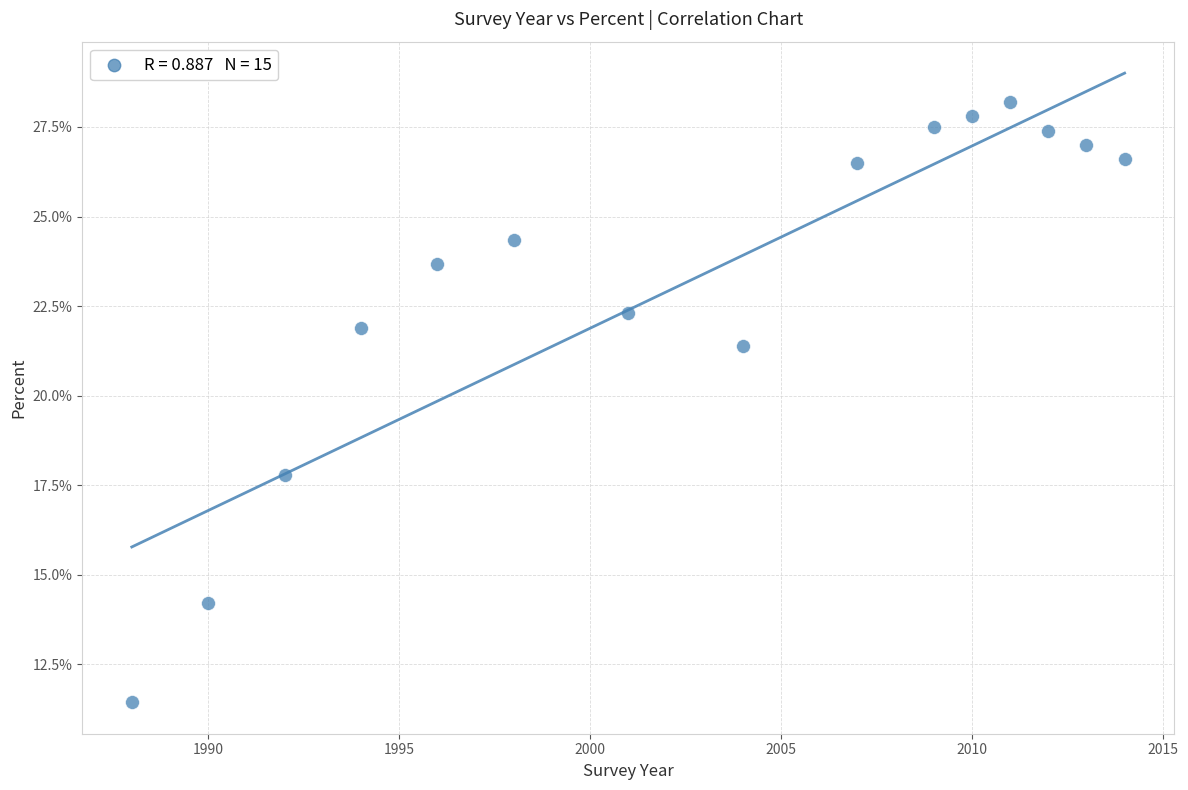

What is the range of X values (max minus min)?

26.0